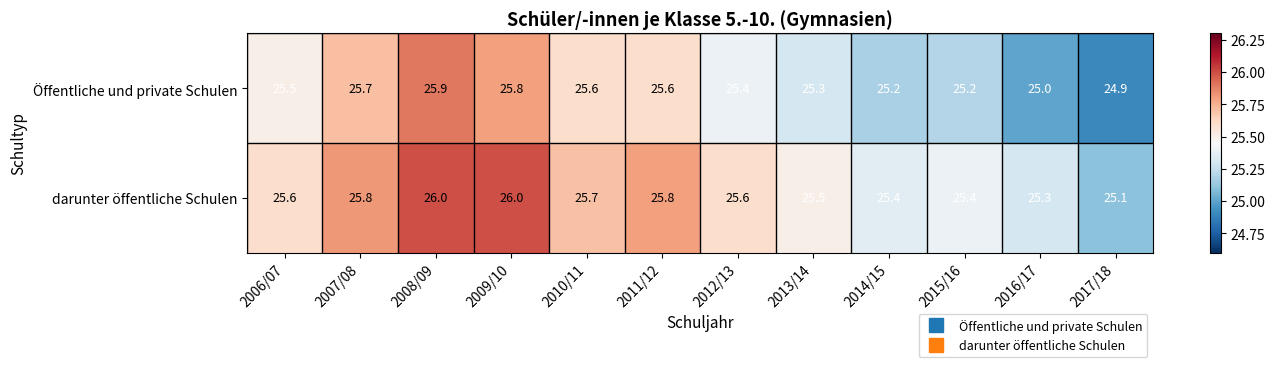

What is the minimum value shown in the chart?

24.9